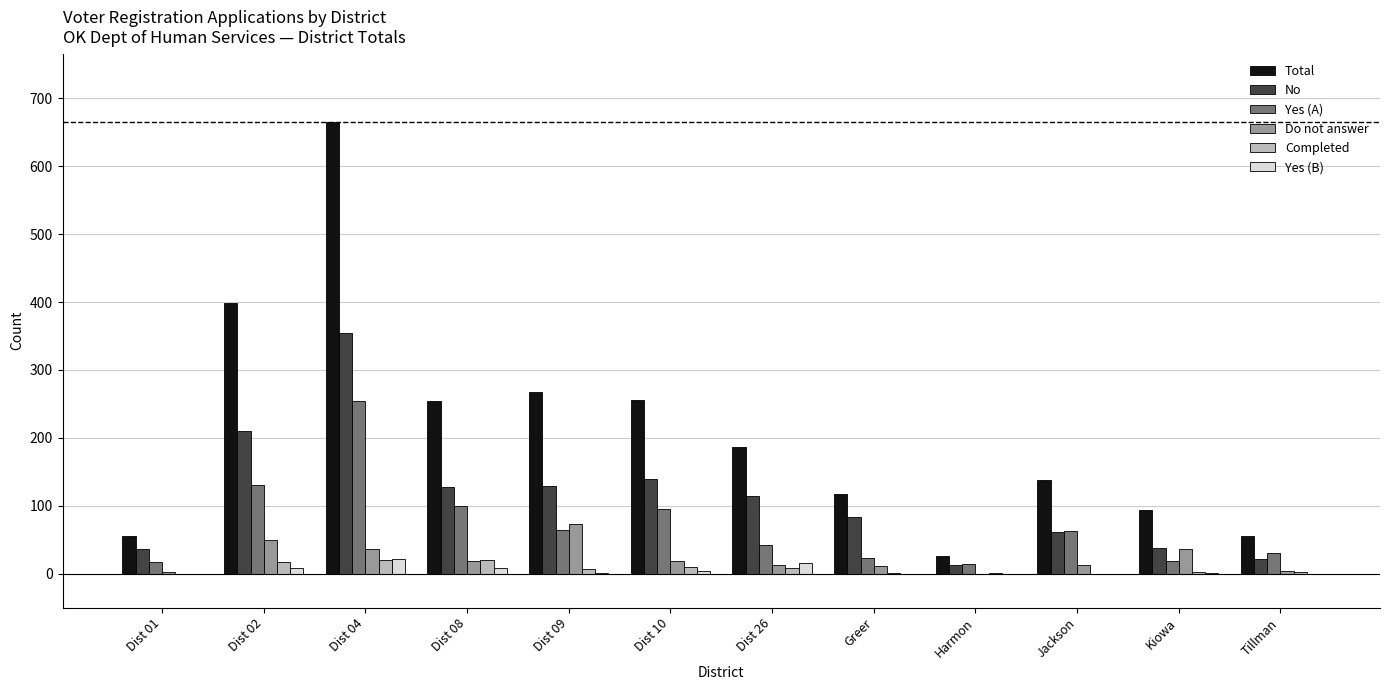

What is the total value across all series at Dist 02?

813